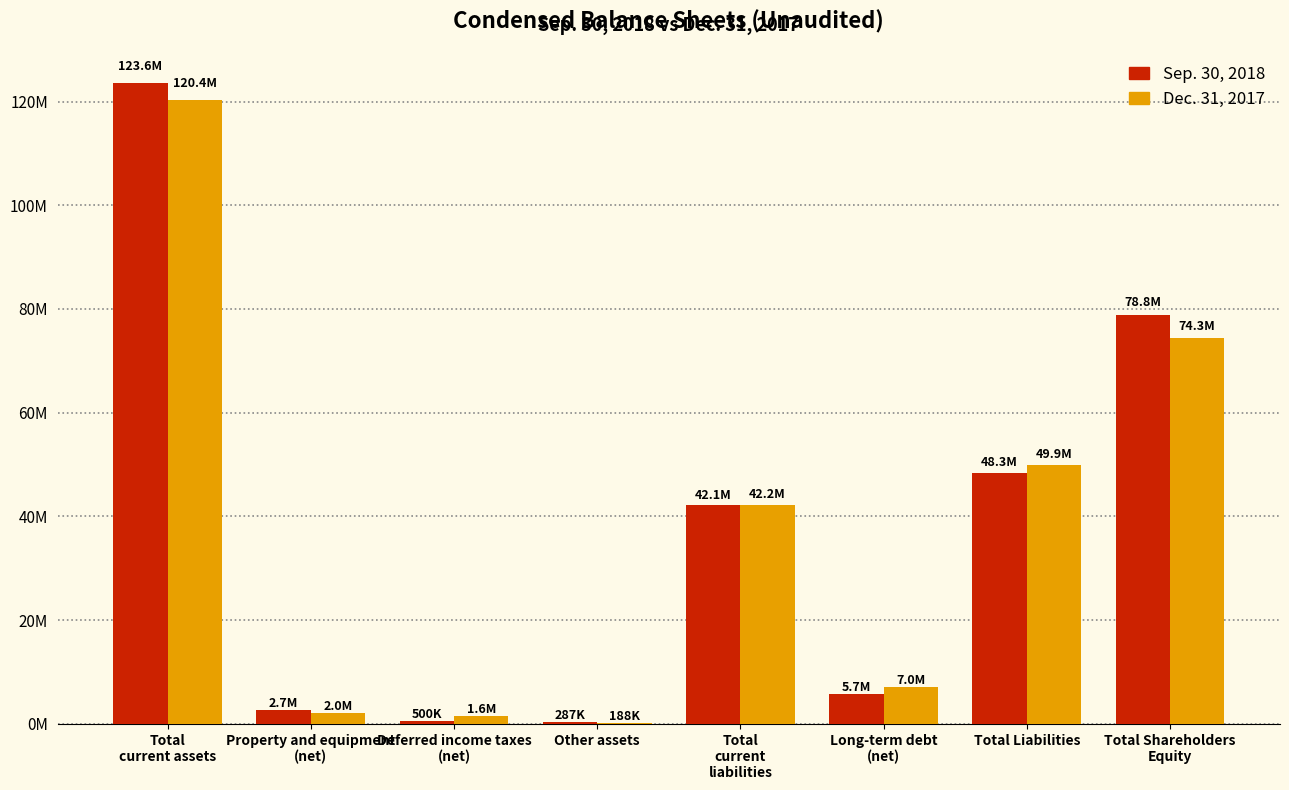

The value of Sep. 30, 2018 at Property and equipment
(net) is 2696344. True or false?

True